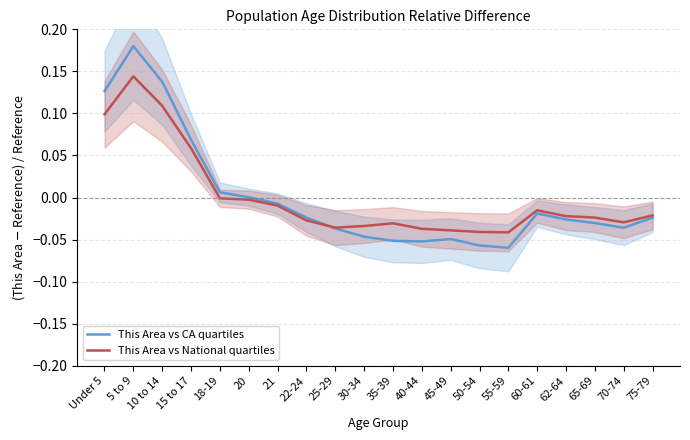

Rank the series at 21 from lowest to highest value.

This Area vs National quartiles, This Area vs CA quartiles